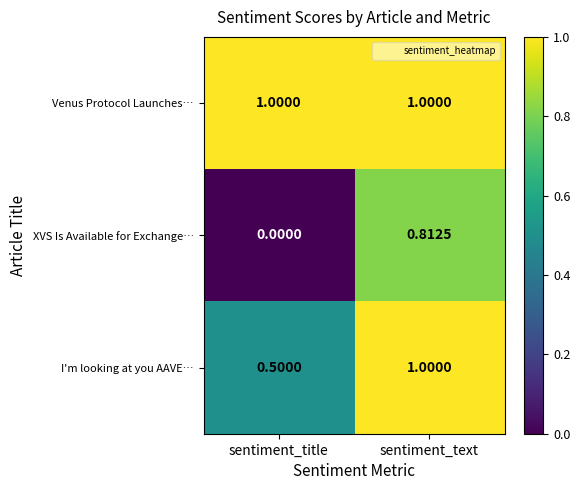

Rank the series by their average value, from lowest to highest.

XVS Is Available for Exchange…, I'm looking at you AAVE…, Venus Protocol Launches…